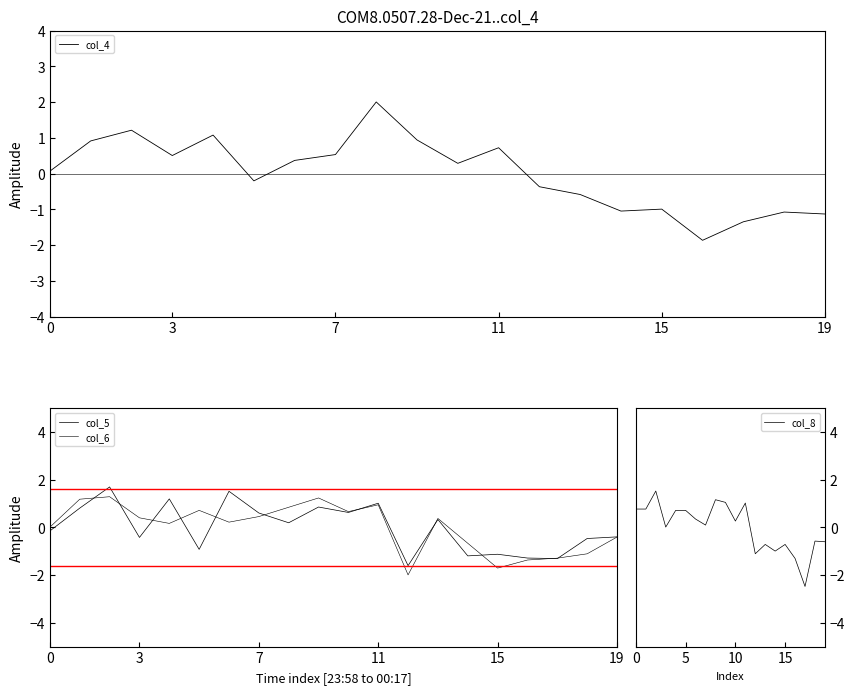

What is the greatest value displayed?

2.0